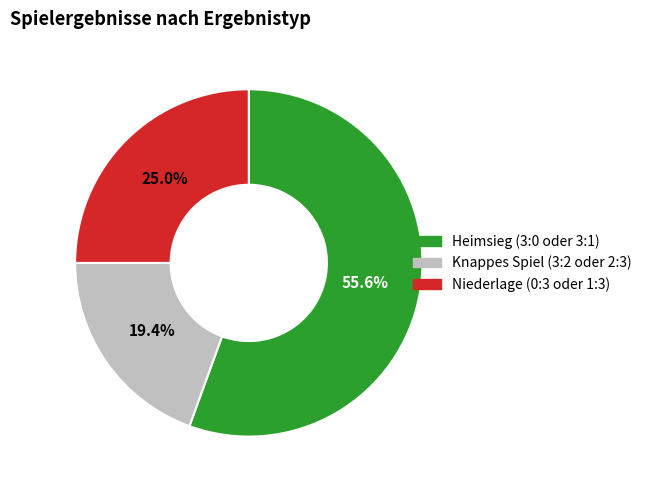

Between Niederlage (0:3 oder 1:3) and Knappes Spiel (3:2 oder 2:3), which is larger?

Niederlage (0:3 oder 1:3)